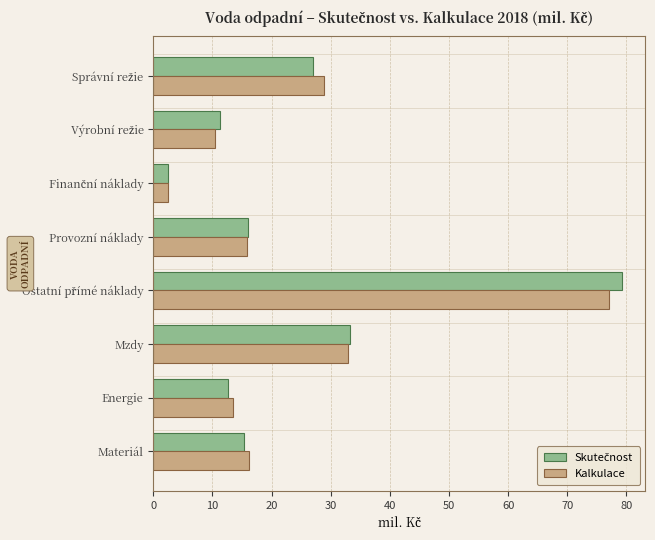

What is the total value across all series at Mzdy?

66.2